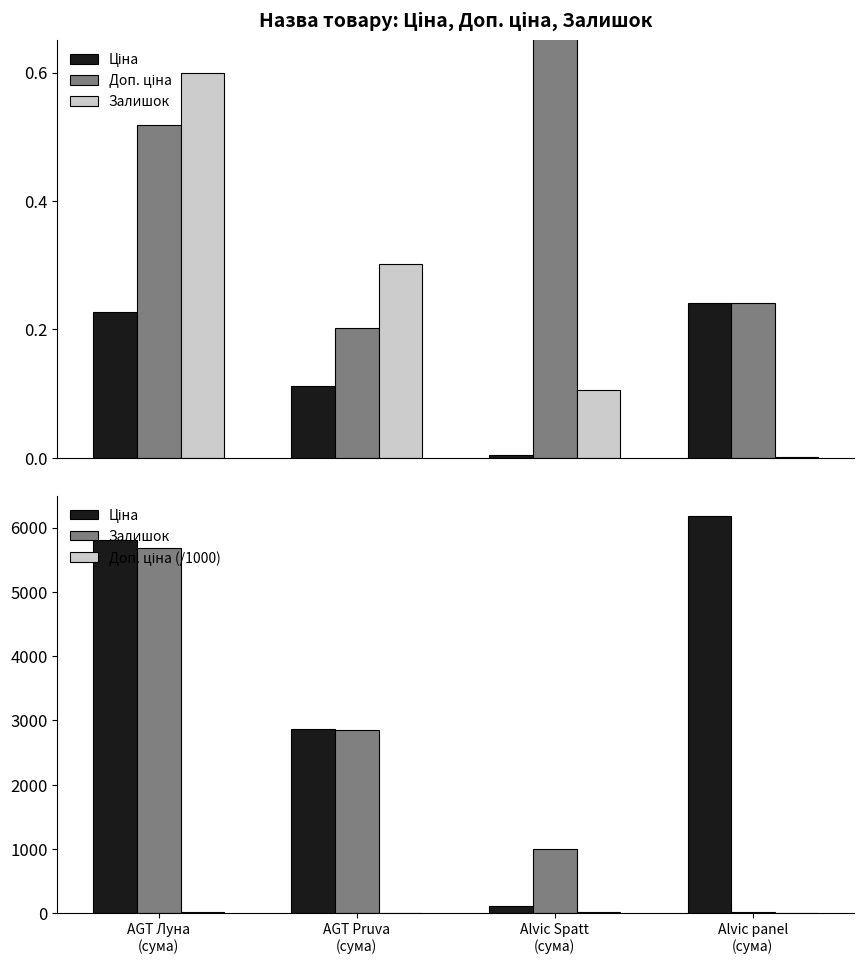

Where is Доп. ціна (/1000) nearest to the value 15?

AGT Луна
(сума)